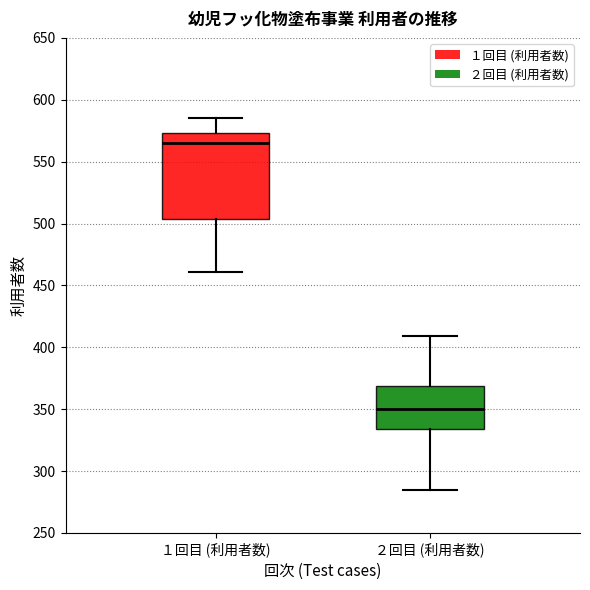

Where does the upper whisker of the box for ２回目 (利用者数) end on the y-axis? The values are not printed on the chart, so give them approximately, as read against the axis.

410